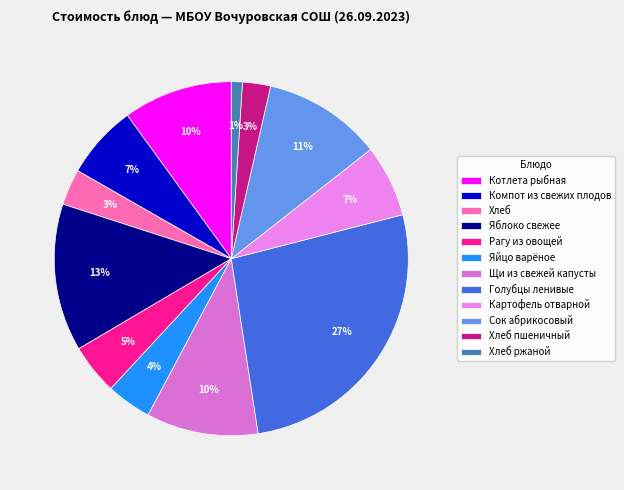

To the nearest percent, what percentage of the pie is Котлета рыбная?

10%